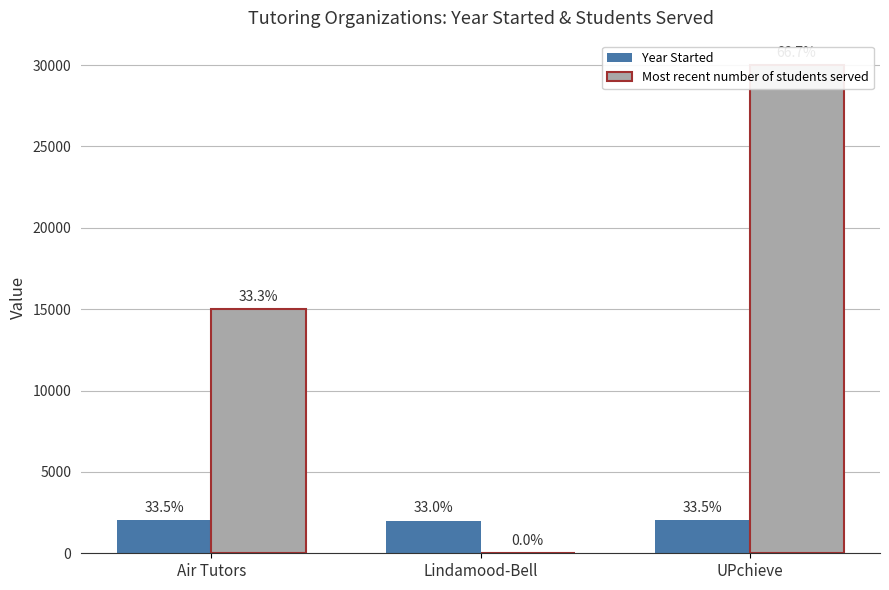

How many values in the Most recent number of students served series exceed 15000?

1